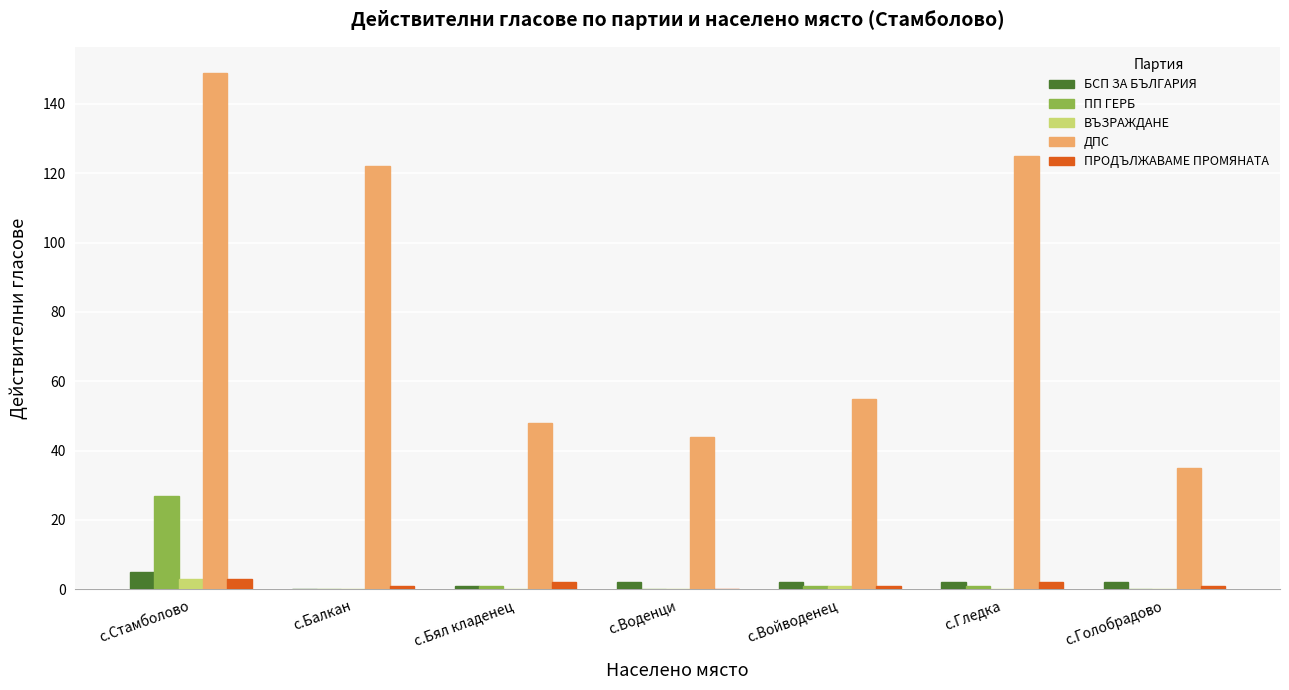

True or false: БСП ЗА БЪЛГАРИЯ has a value of 2 at с.Воденци.

True